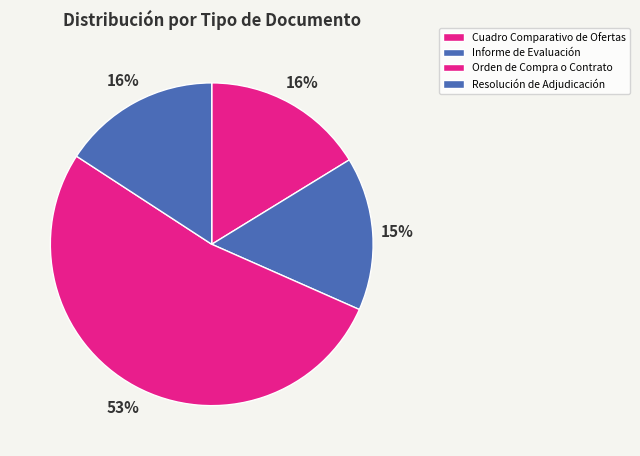

True or false: Cuadro Comparativo de Ofertas accounts for 16% of the total.

True